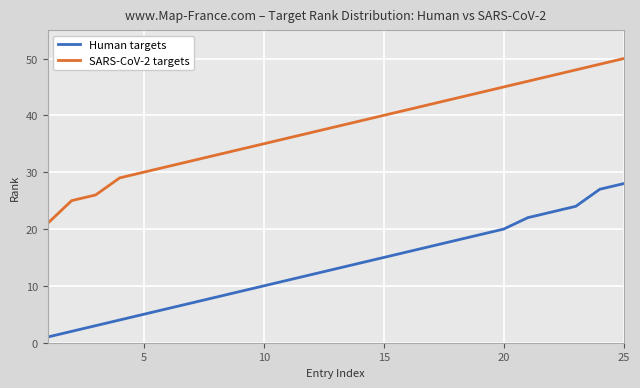

Reading left to right, list all the values displayed in this chart.

Human targets: 1	2	3	4	5	6	7	8	9	10	11	12	13	14	15	16	17	18	19	20	22	23	24	27	28
SARS-CoV-2 targets: 21	25	26	29	30	31	32	33	34	35	36	37	38	39	40	41	42	43	44	45	46	47	48	49	50